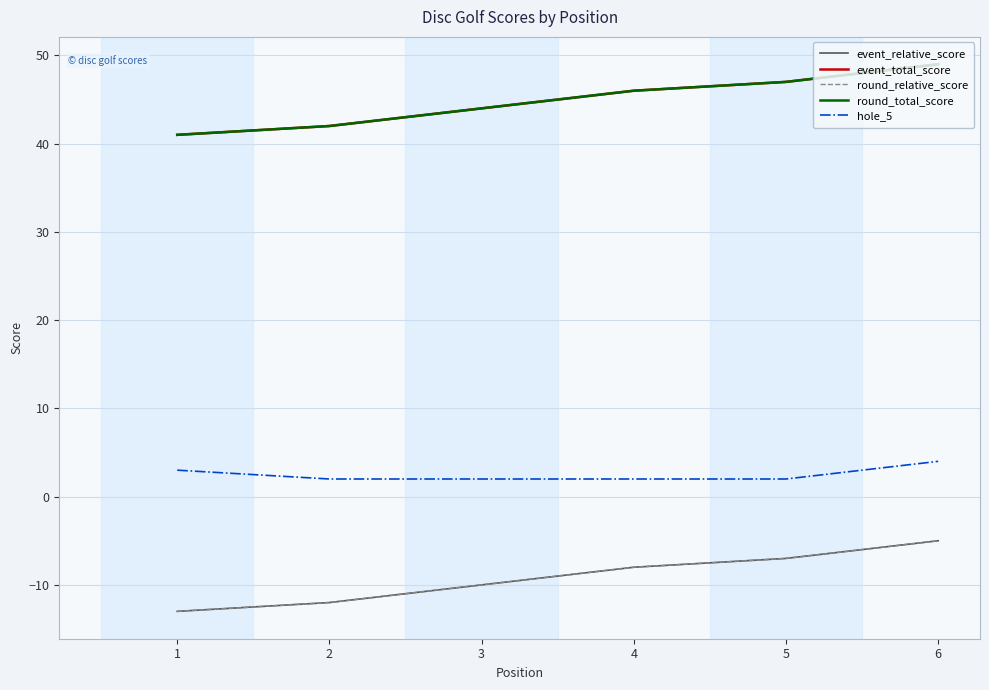

The round_relative_score series shows -3 at 6. True or false?

False